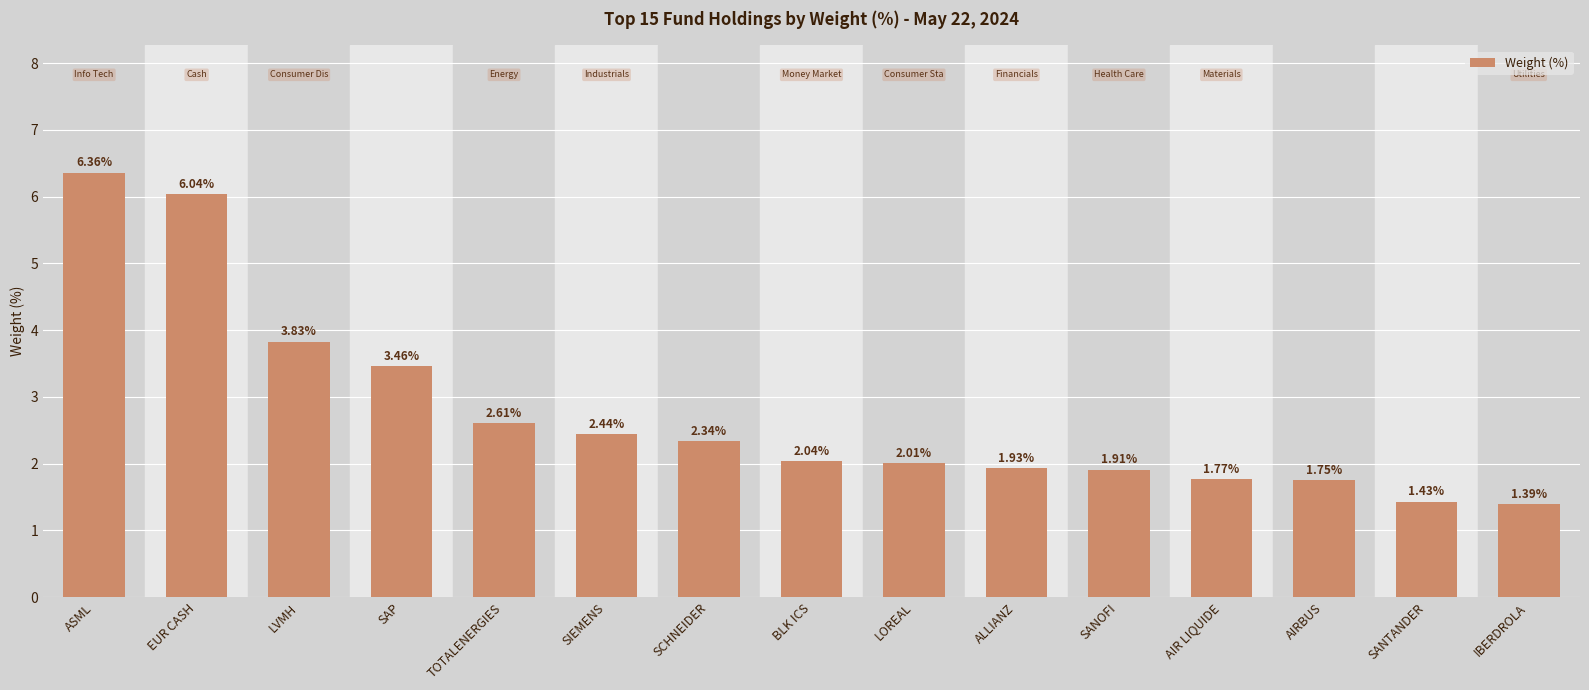

Are the bars horizontal?

No